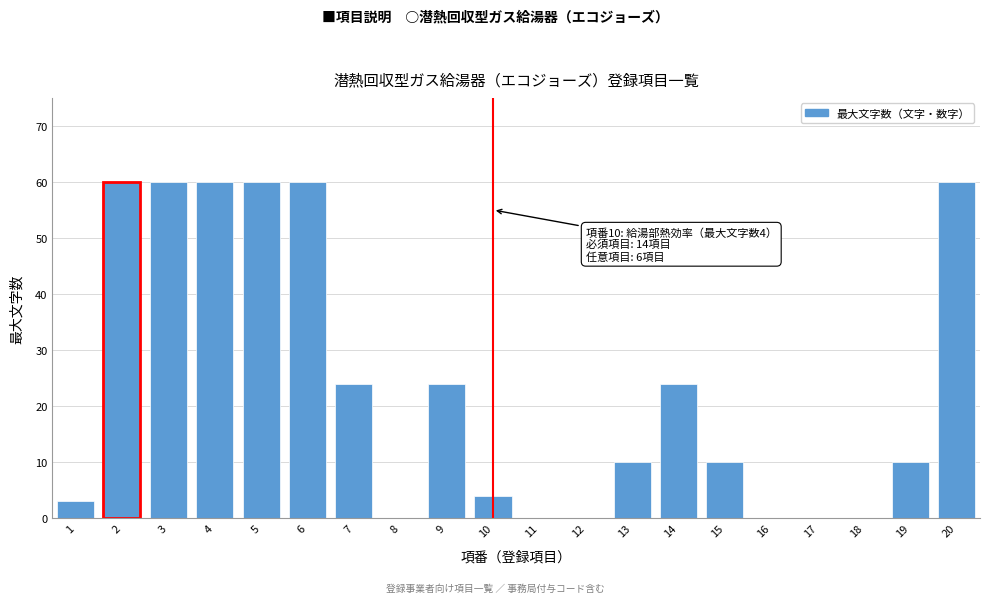

Reading right to left, list all the values displayed in this chart.

20=60	19=10	18=0	17=0	16=0	15=10	14=24	13=10	12=0	11=0	10=4	9=24	8=0	7=24	6=60	5=60	4=60	3=60	2=60	1=3